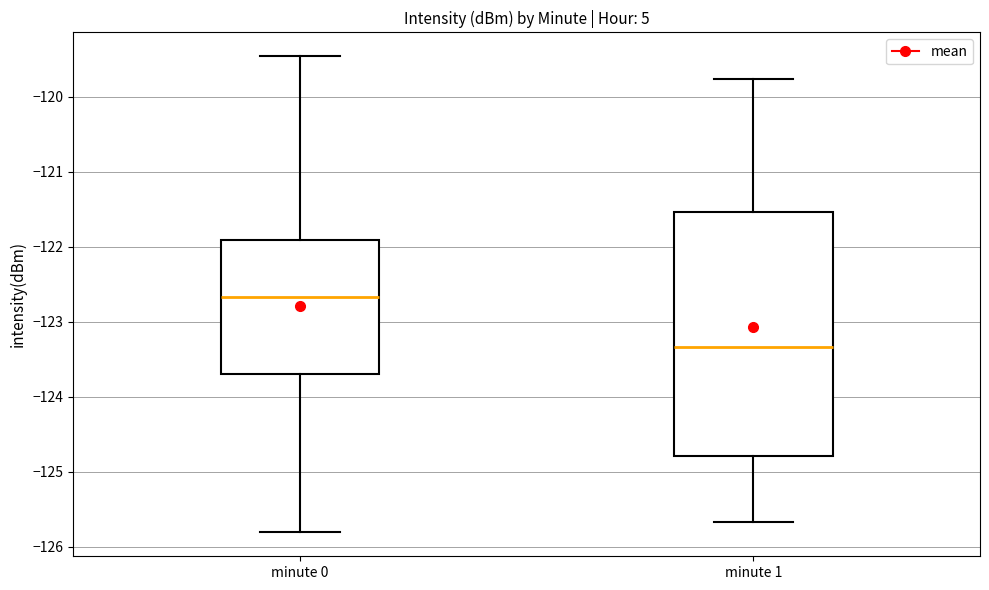

Which box has the lowest median line?

minute 1